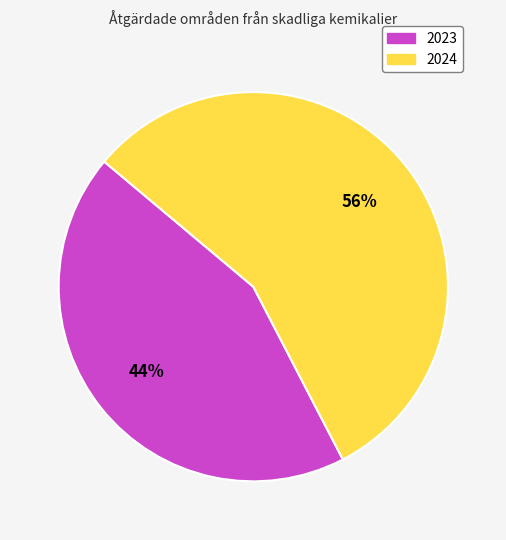

To the nearest percent, what is the combined percentage of 2024 and 2023?

100%